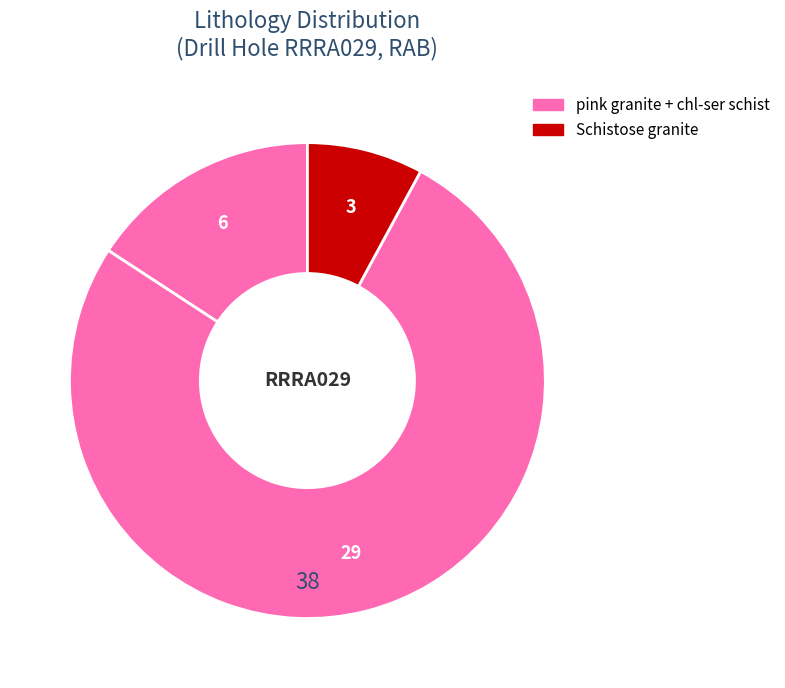

How many slices are in this pie chart?

3